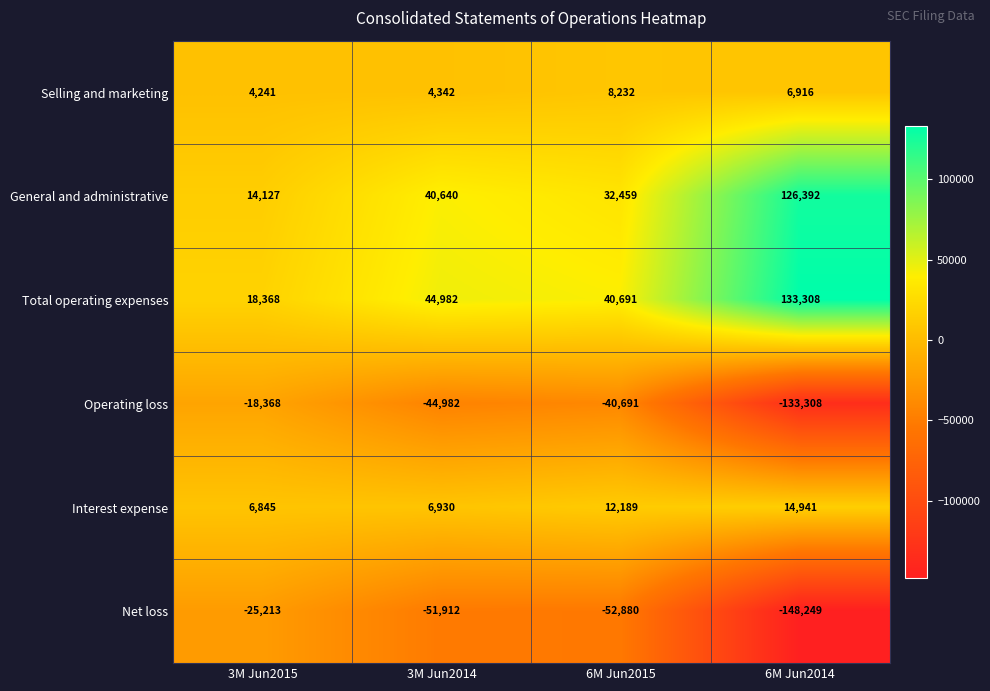

Reading right to left, extract all data points from this chart.

Selling and marketing: 6M Jun2014=6916	6M Jun2015=8232	3M Jun2014=4342	3M Jun2015=4241
General and administrative: 6M Jun2014=126392	6M Jun2015=32459	3M Jun2014=40640	3M Jun2015=14127
Total operating expenses: 6M Jun2014=133308	6M Jun2015=40691	3M Jun2014=44982	3M Jun2015=18368
Operating loss: 6M Jun2014=-133308	6M Jun2015=-40691	3M Jun2014=-44982	3M Jun2015=-18368
Interest expense: 6M Jun2014=14941	6M Jun2015=12189	3M Jun2014=6930	3M Jun2015=6845
Net loss: 6M Jun2014=-148249	6M Jun2015=-52880	3M Jun2014=-51912	3M Jun2015=-25213